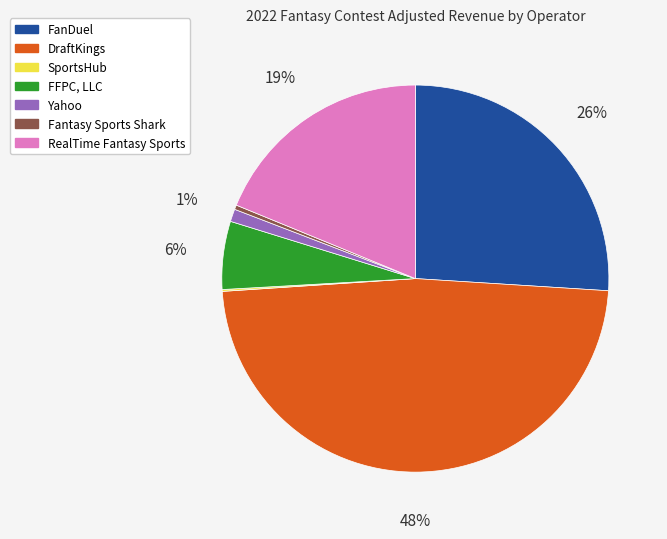

Is there a majority slice in this chart?

No